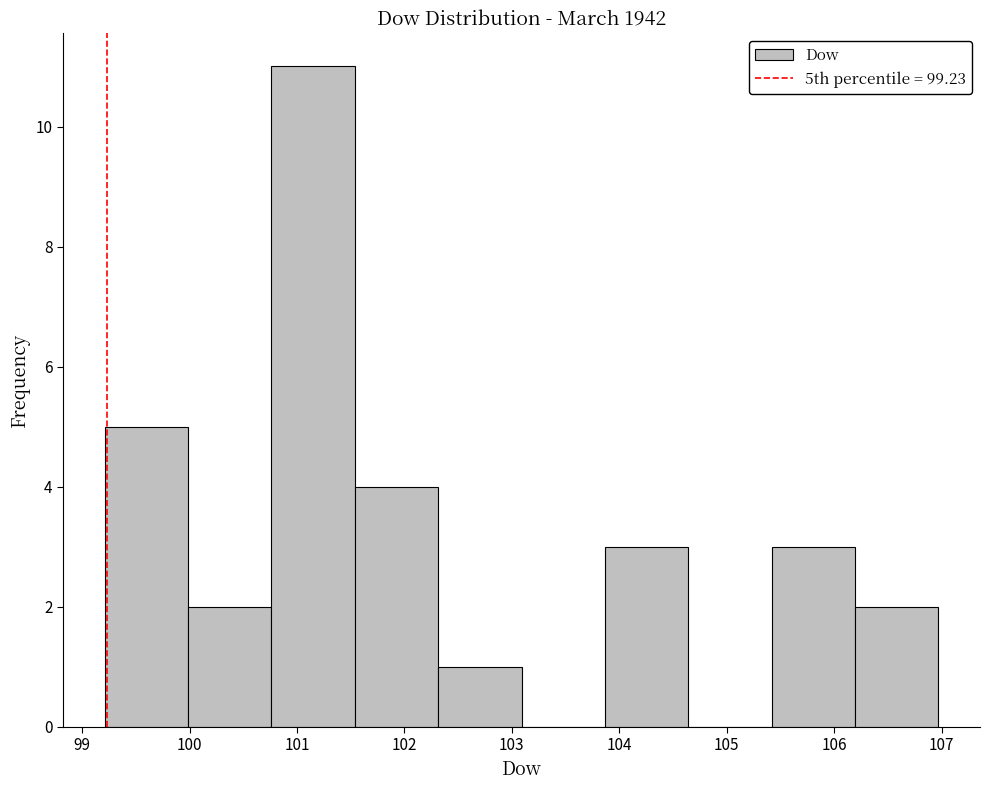

What is the height of the bar covering 100.8 to 101.5 on the x-axis? Neither the bar edges nor the heights are printed on the chart, so give them approximately, as read against the axes.

11